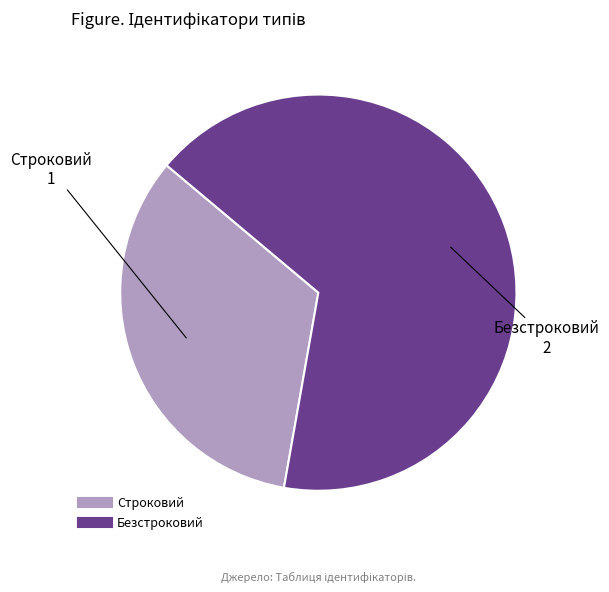

Does Безстроковий represent more than half of the total?

Yes